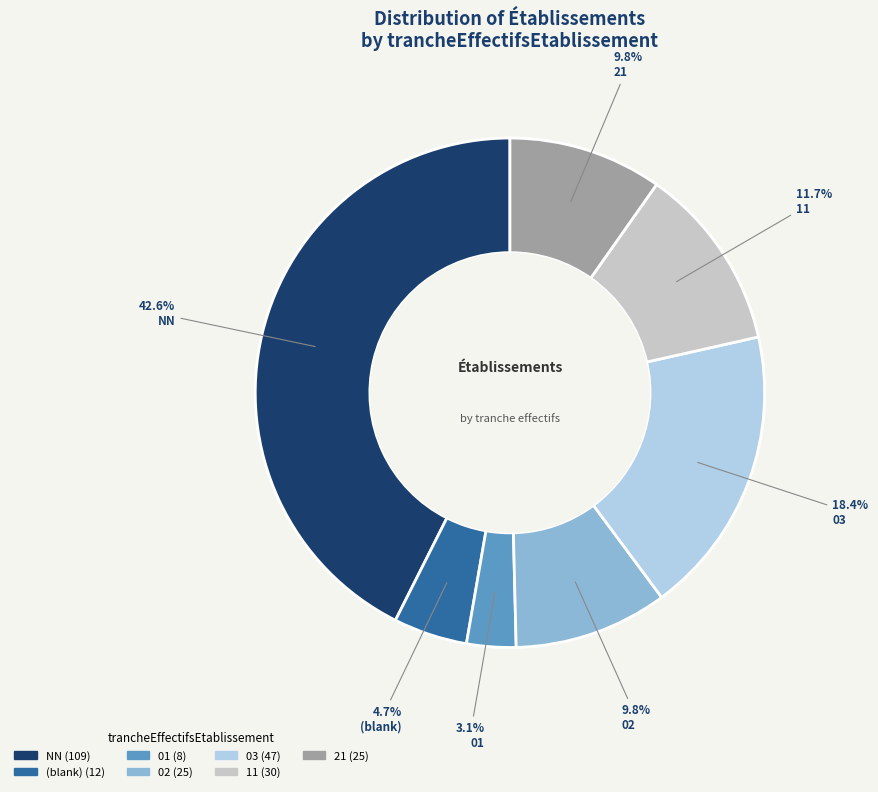

Is there any slice that represents more than half of the pie?

No